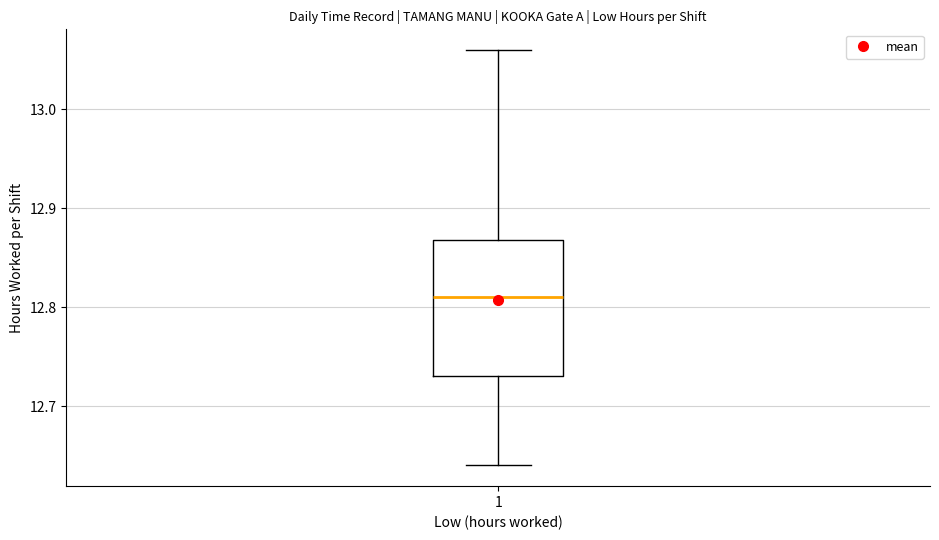

Read this box plot against the y-axis: the position of the median line, the range covered by the box, and the ends of both whiskers. The values are not printed on the chart, so give them approximately, as read against the axis.

median 12.81, box 12.73 to 12.87, whiskers 12.64 to 13.06